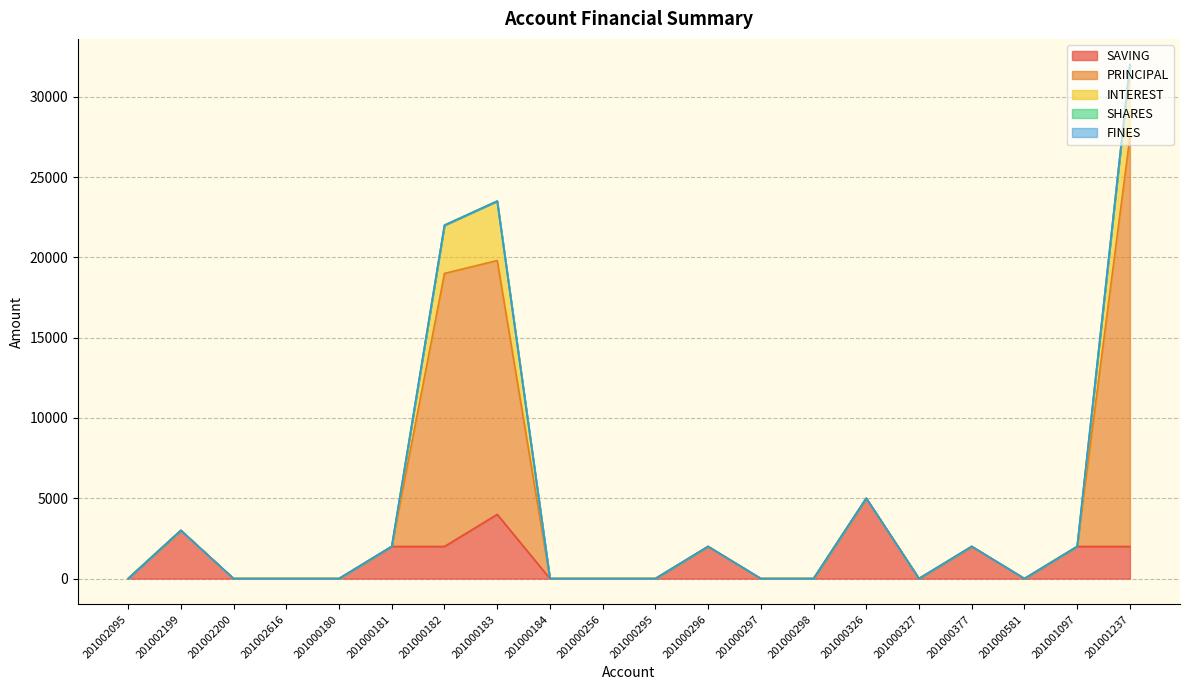

Is the value of SAVING at 201002200 greater than the value of INTEREST at 201001237?

No